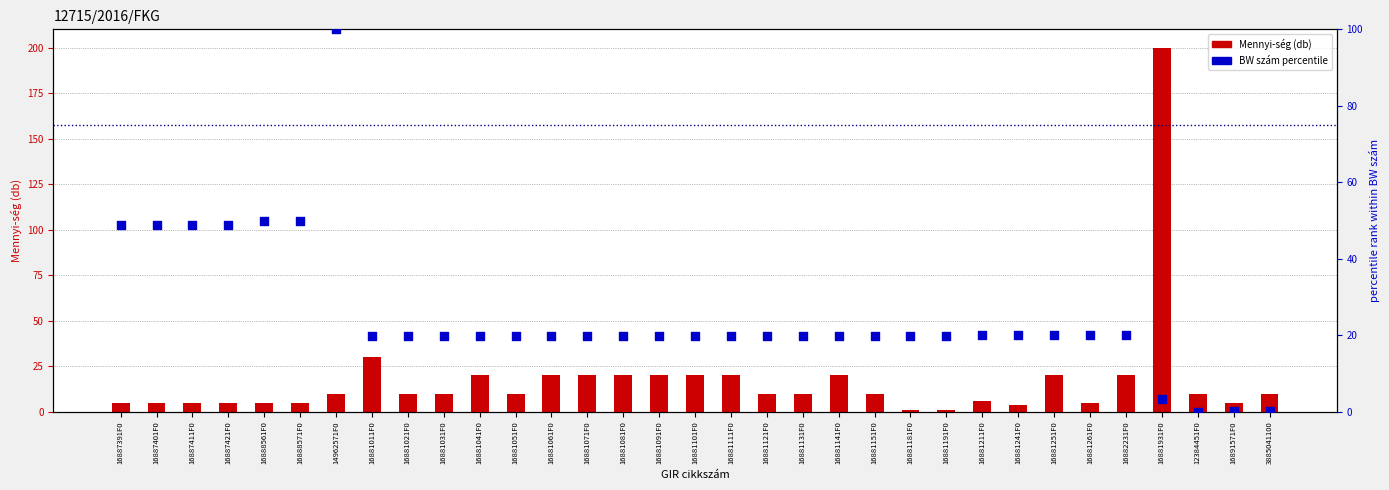

Which series reaches the maximum Y coordinate?

Mennyi-ség (db)